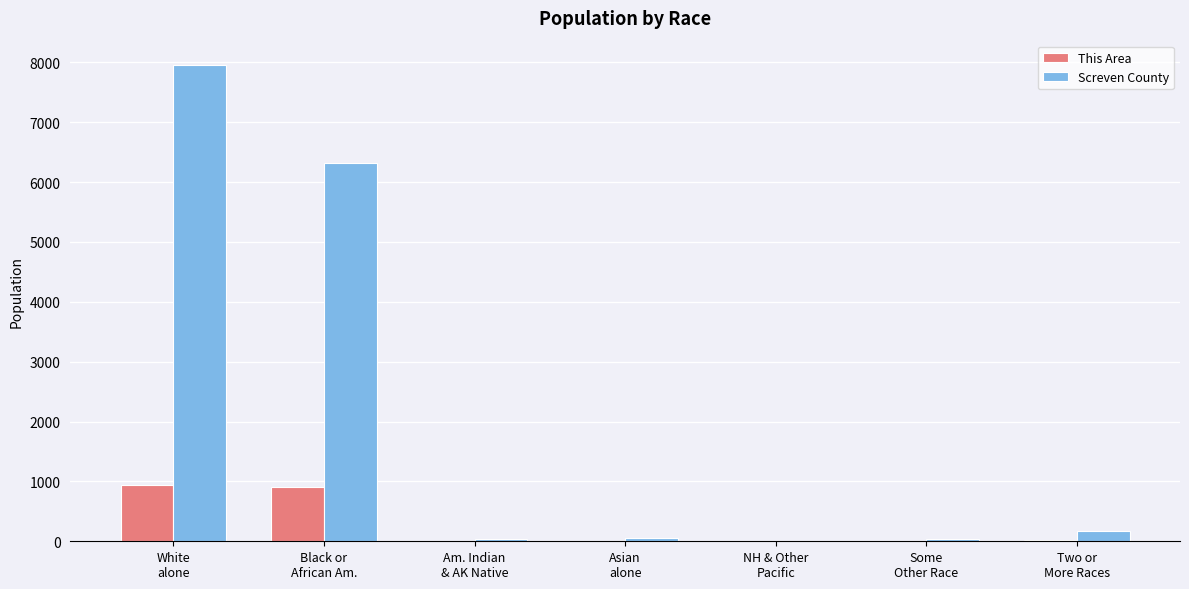

What is the sum of all This Area values?

1892